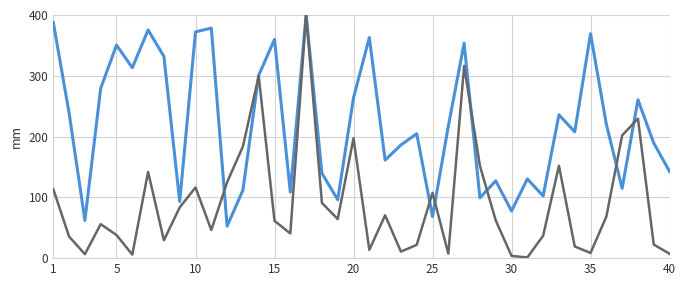

What is the maximum value shown in the chart?

400.0